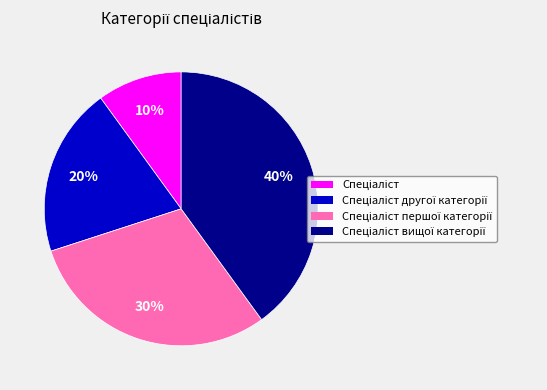

Does any single category account for the majority?

No